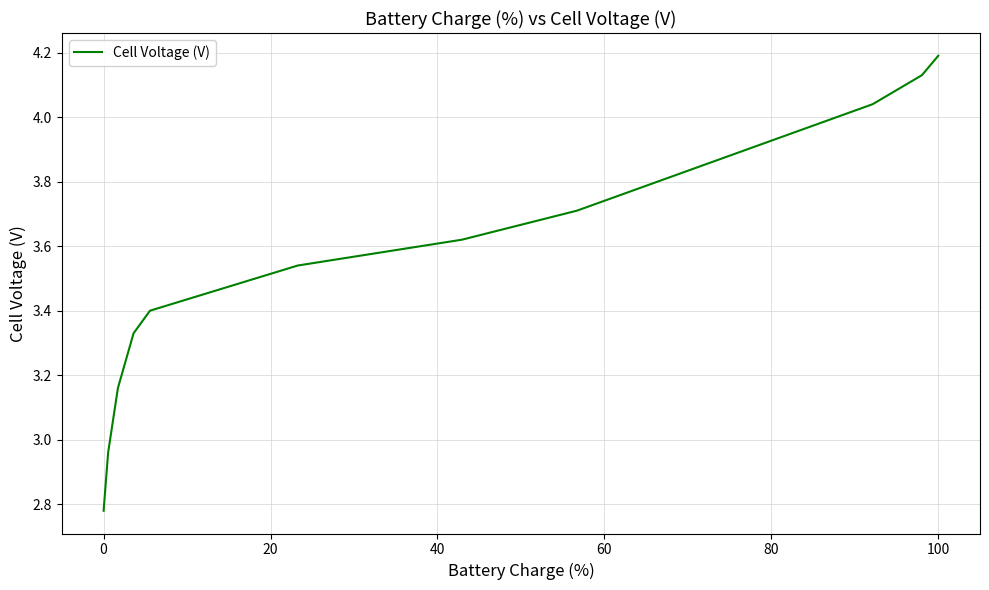

What is the maximum value shown in the chart?

4.2